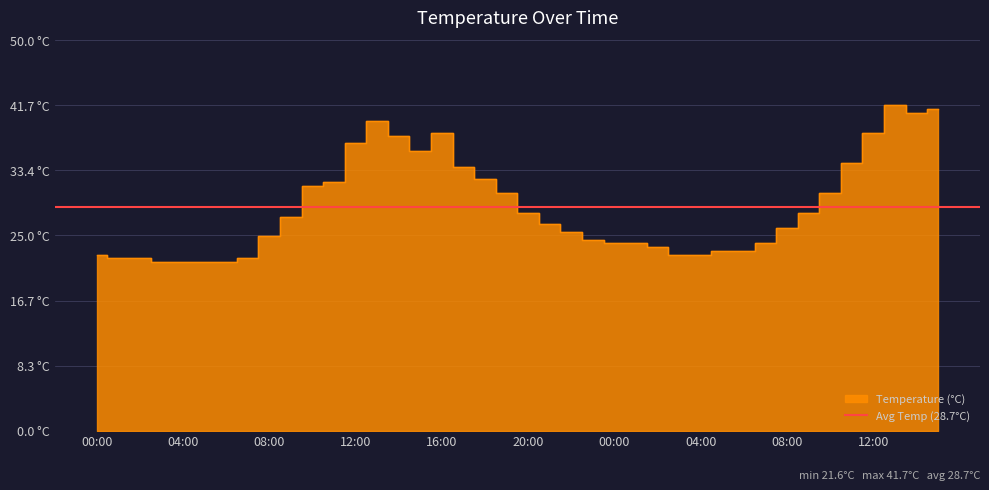

Which label corresponds to the smallest value in the chart?

2014-05-01 03:00